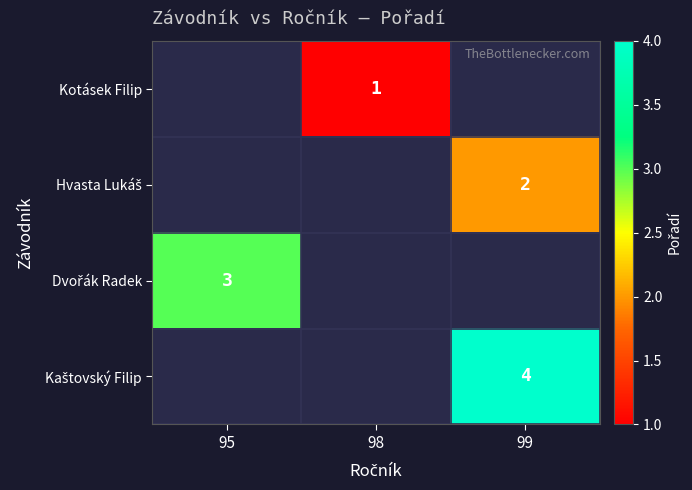

At which category does the chart reach its minimum across all series?

98